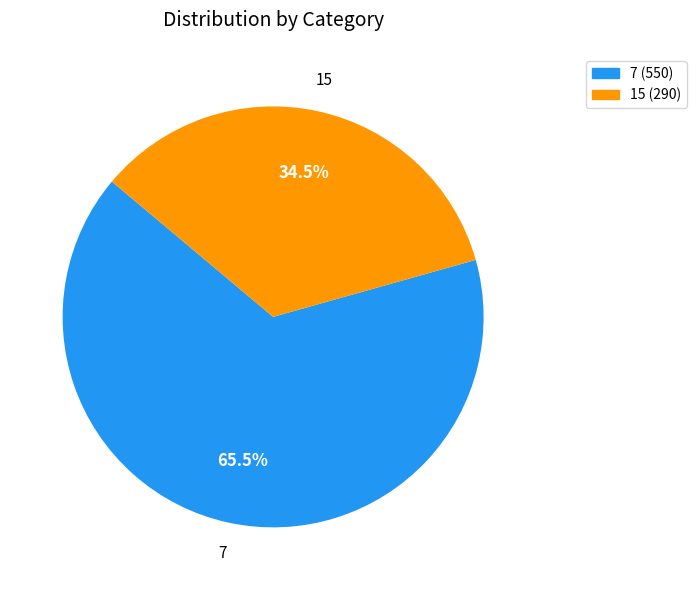

Count the number of slices in the pie.

2